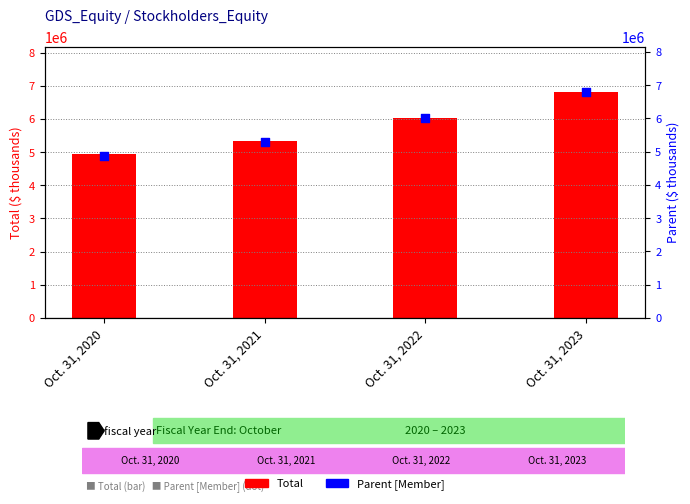

At which category is the sum across all series the highest?

Oct. 31, 2023